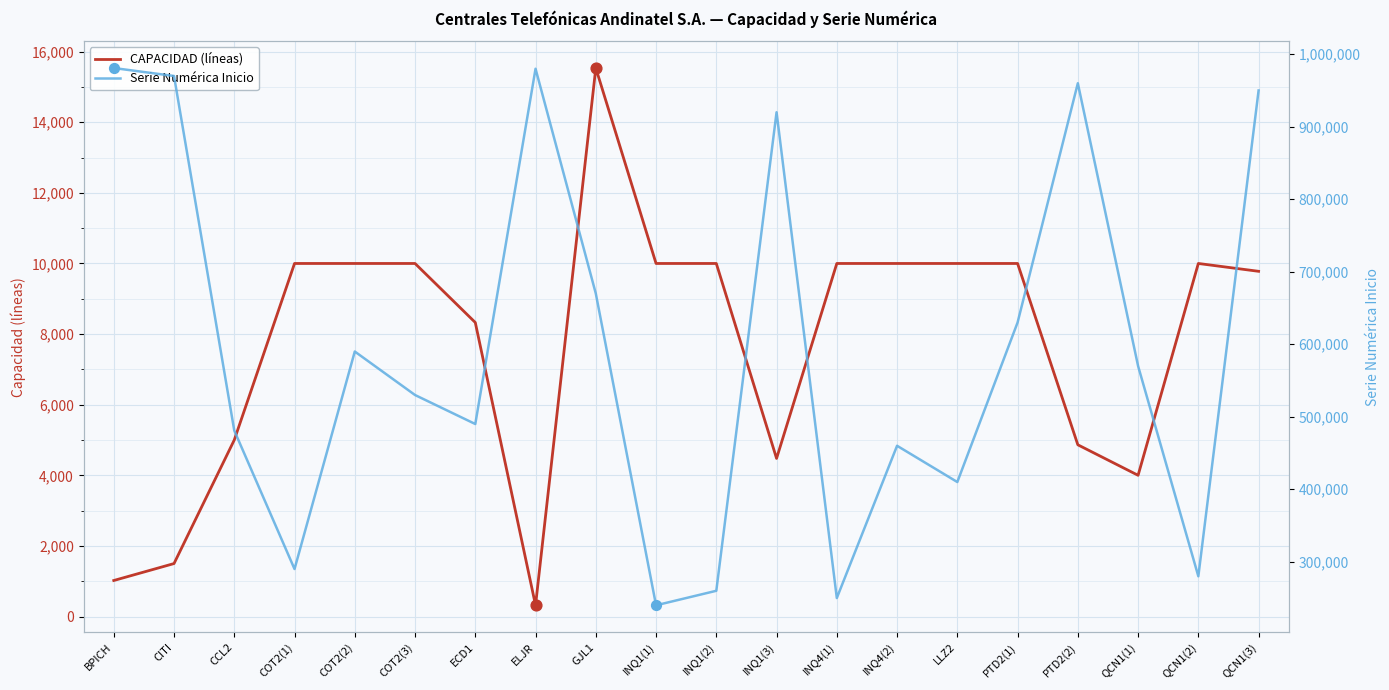

Which series reaches the minimum Y coordinate?

CAPACIDAD (líneas)